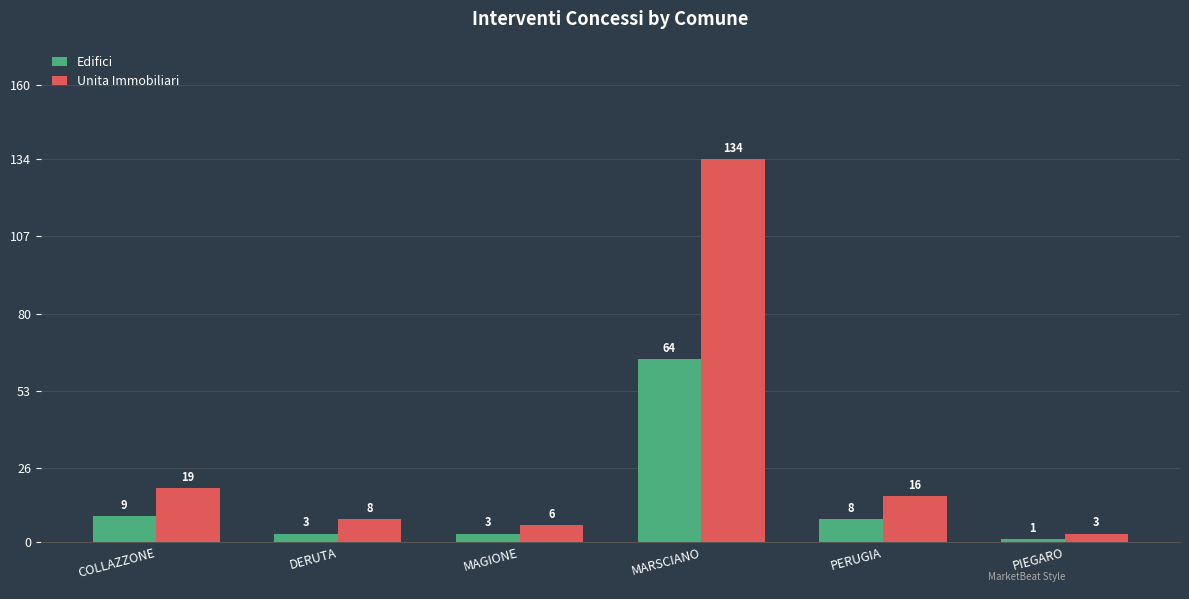

How many bars are there in total?

12